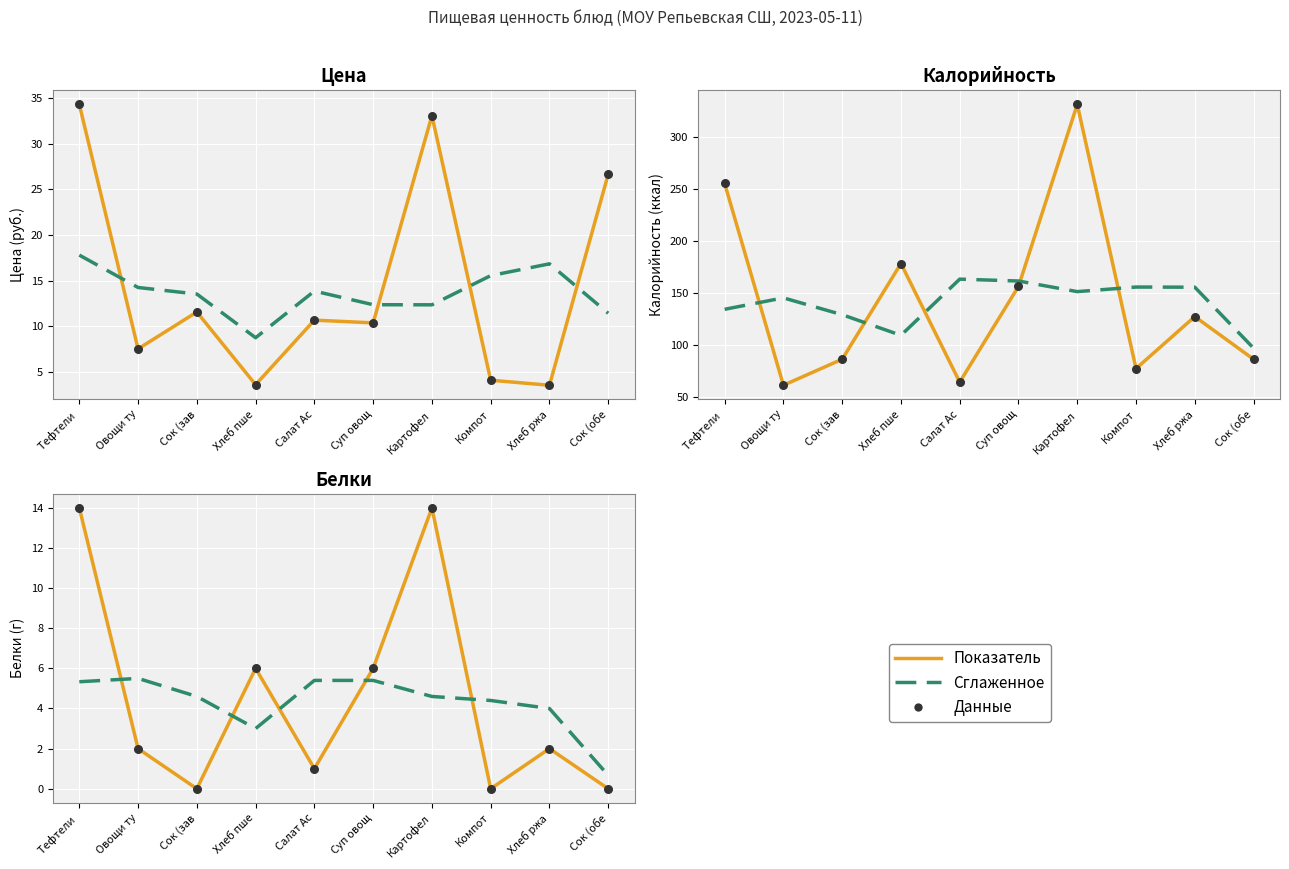

Which series reaches the minimum Y coordinate?

Белки